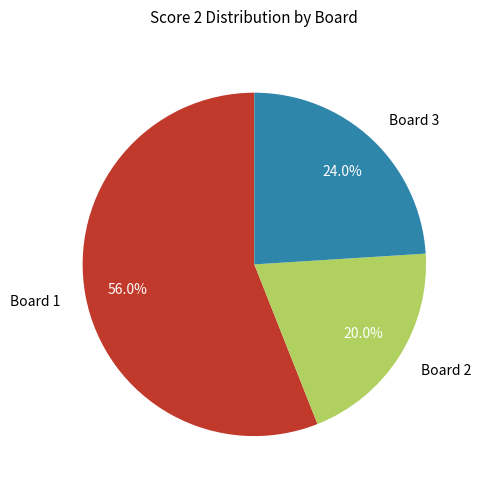

How much of the chart is everything except Board 2?

80.0%